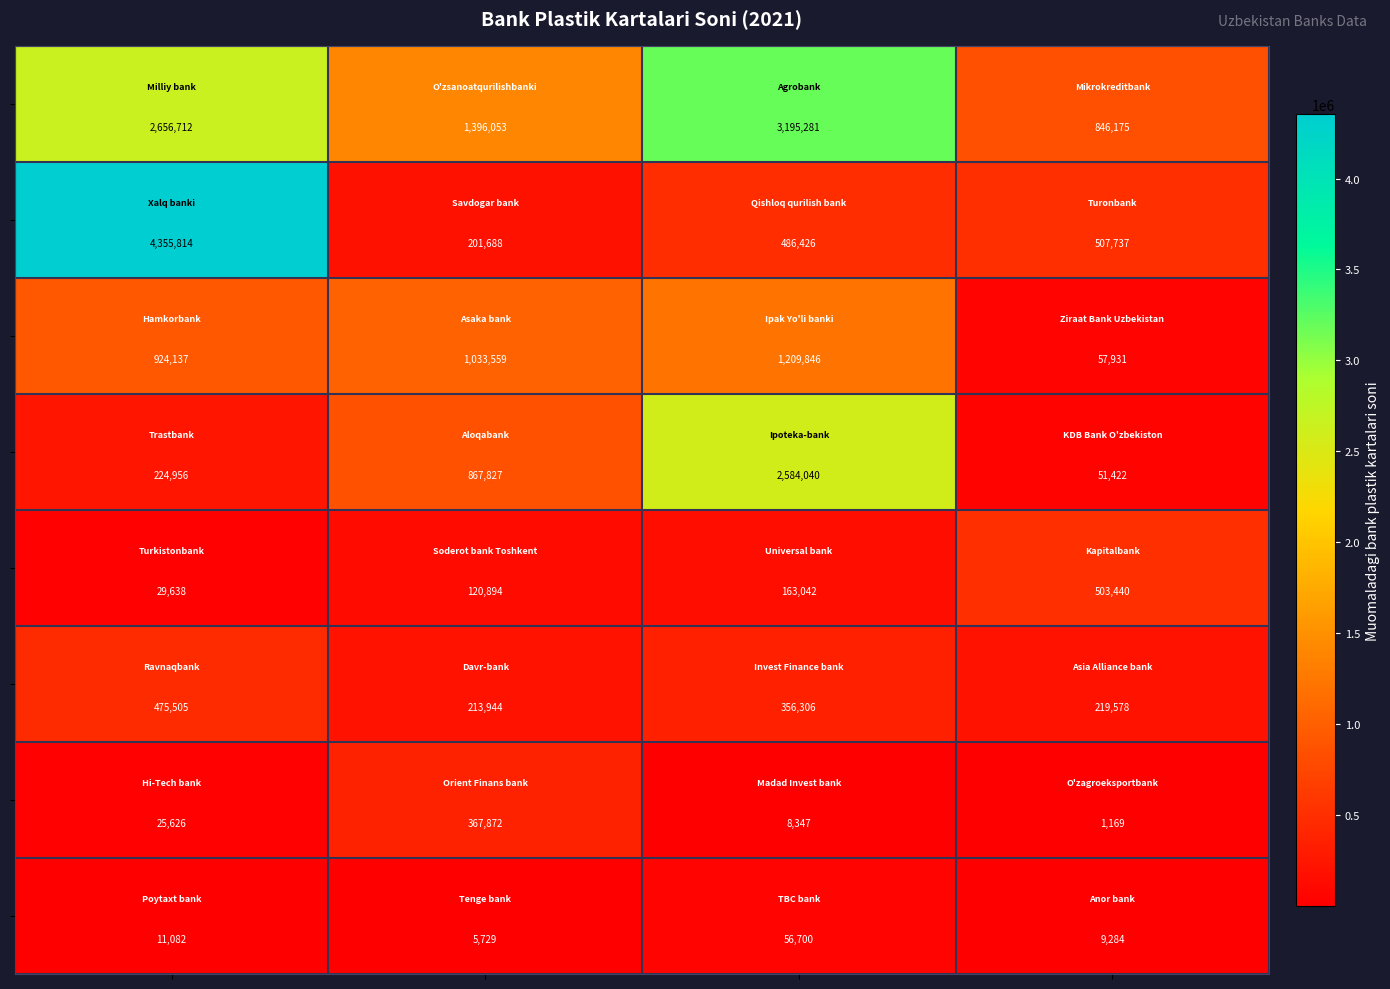

What is the smallest value displayed?

1169